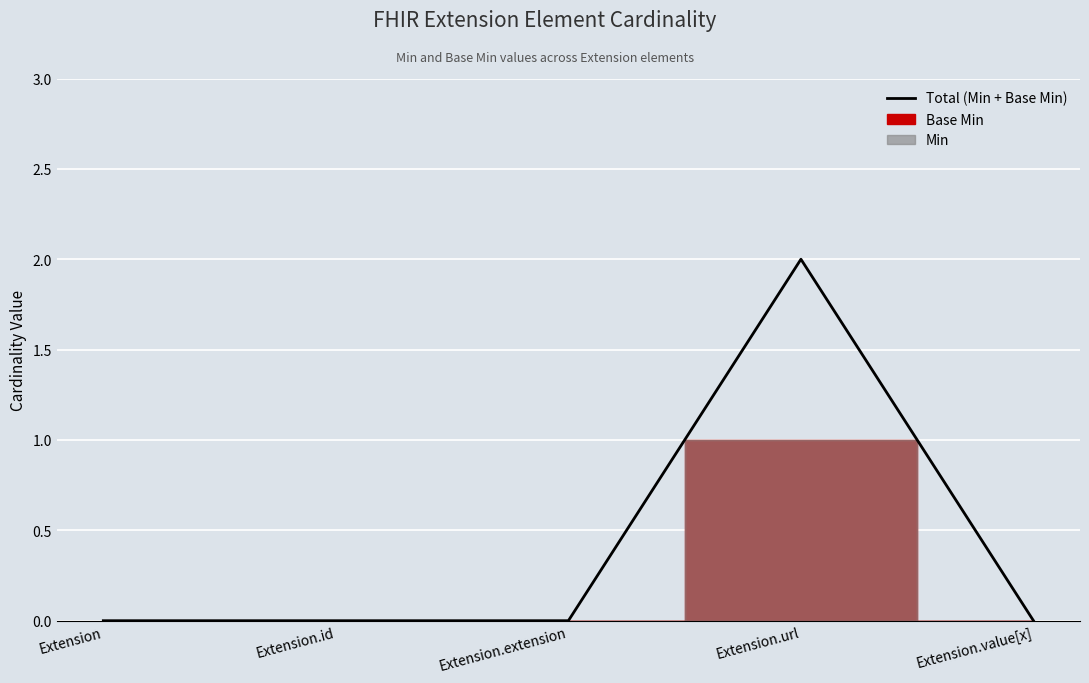

Rank the categories by value from lowest to highest.

Extension, Extension.id, Extension.extension, Extension.value[x], Extension.url